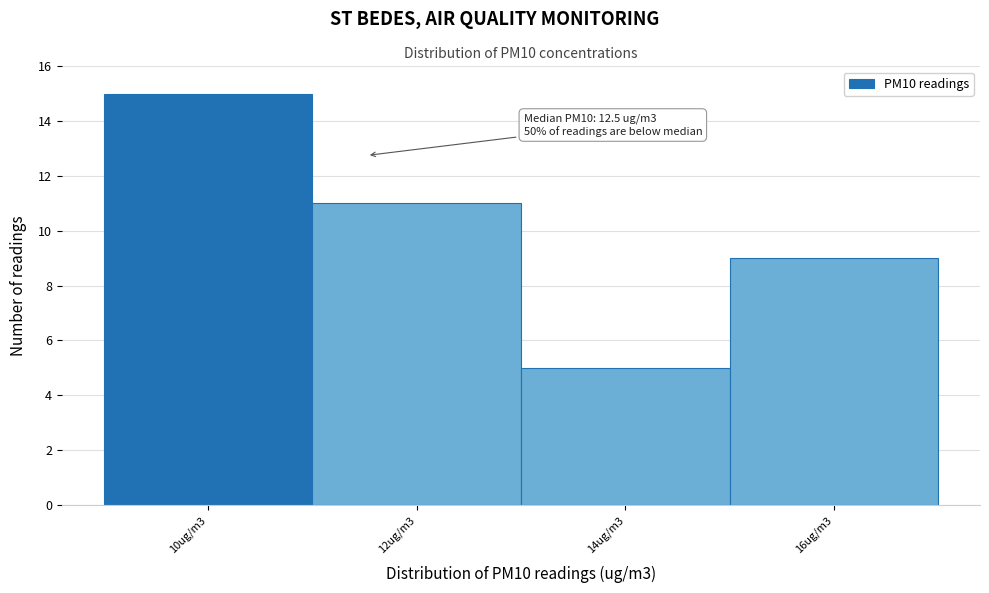

Reading right to left, what are all the values shown in this chart?

9	5	11	15